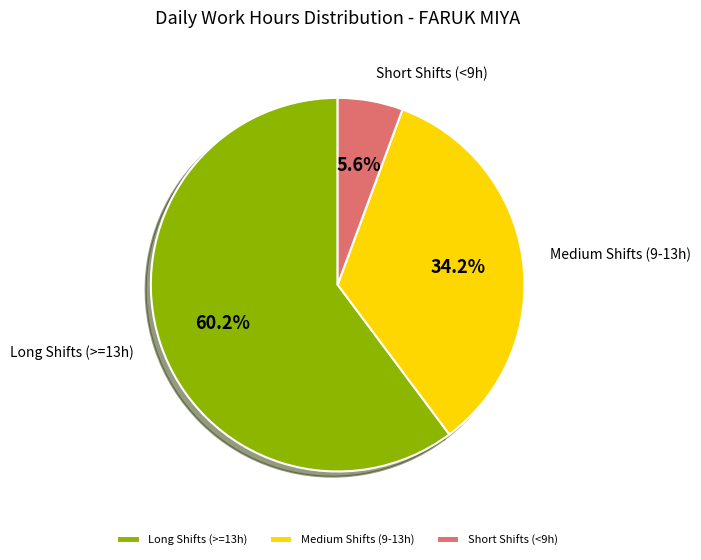

Rank the categories by value from highest to lowest.

Long Shifts (>=13h), Medium Shifts (9-13h), Short Shifts (<9h)